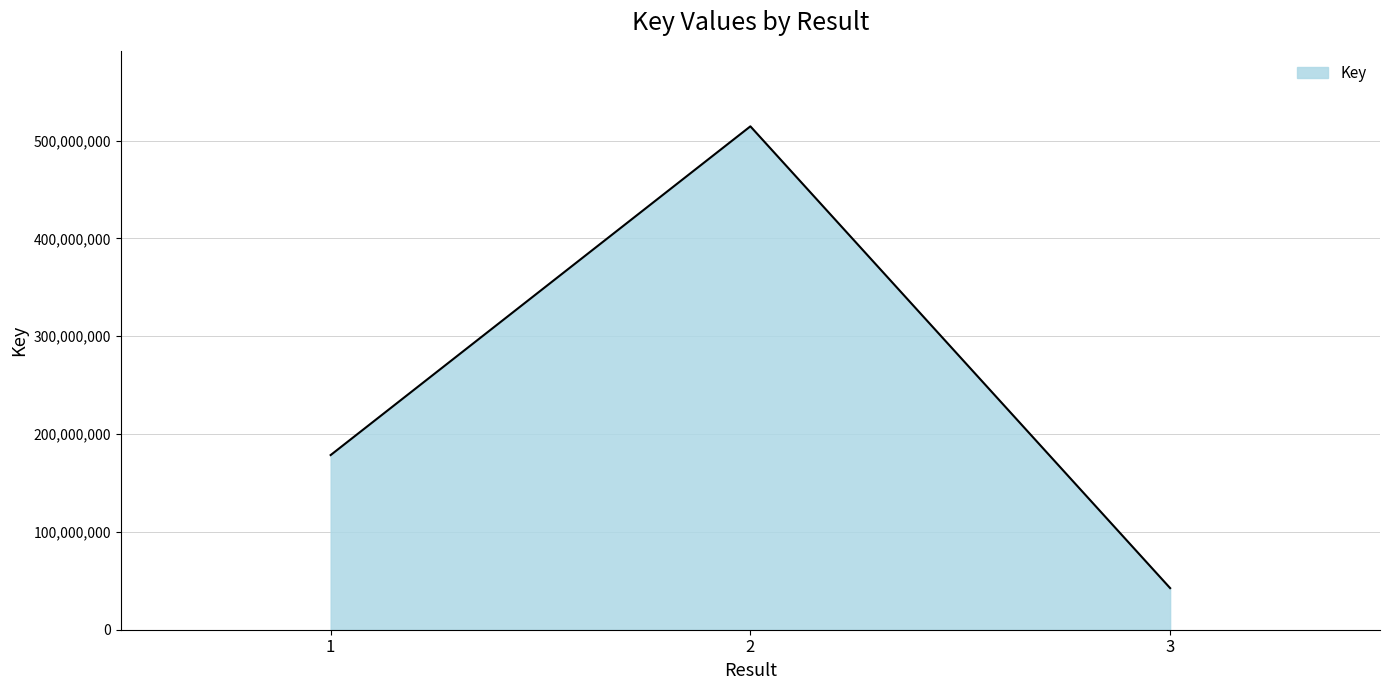

At which category does the chart reach its minimum across all series?

3